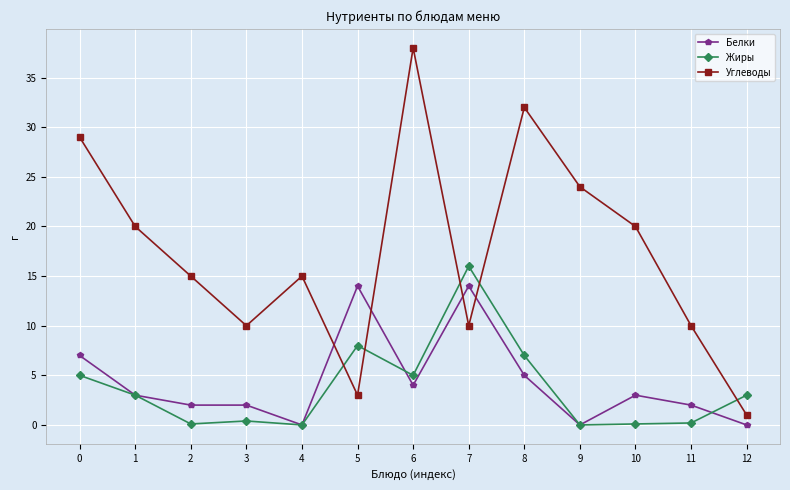

At which label does Углеводы reach its peak?

6